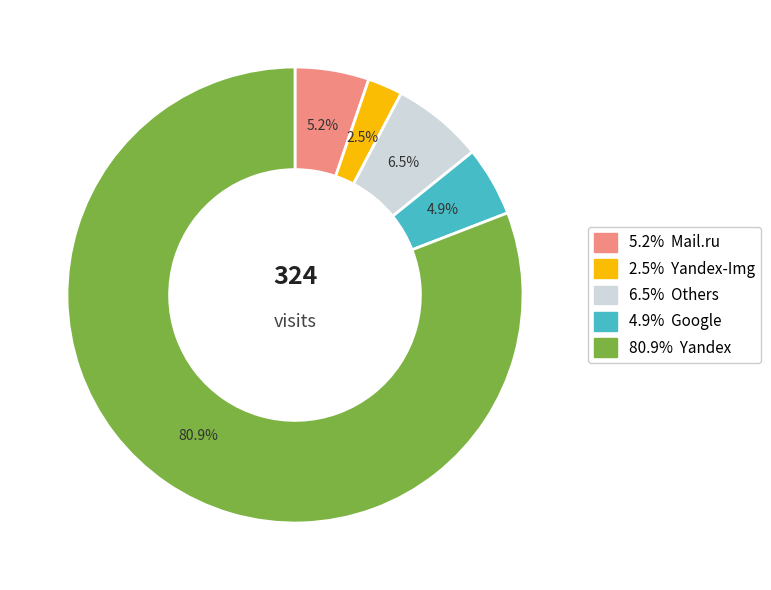

Does any single category account for the majority?

Yes